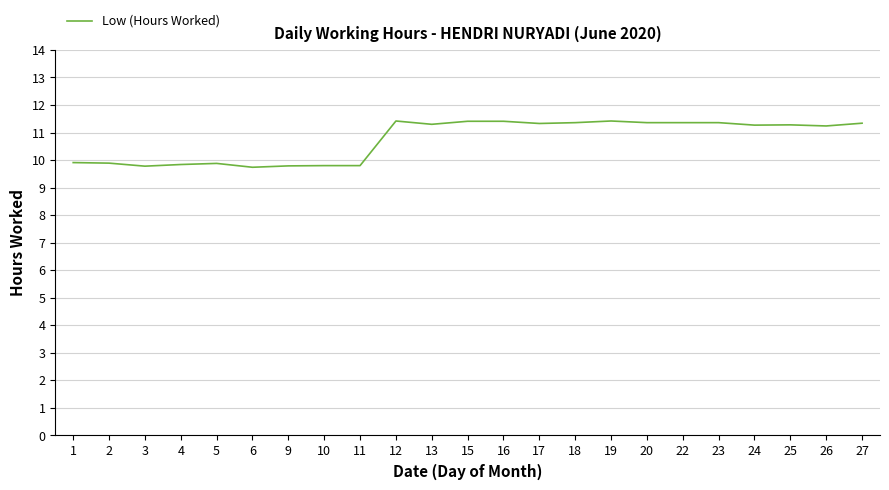

The value at 25 is 11.3. True or false?

True